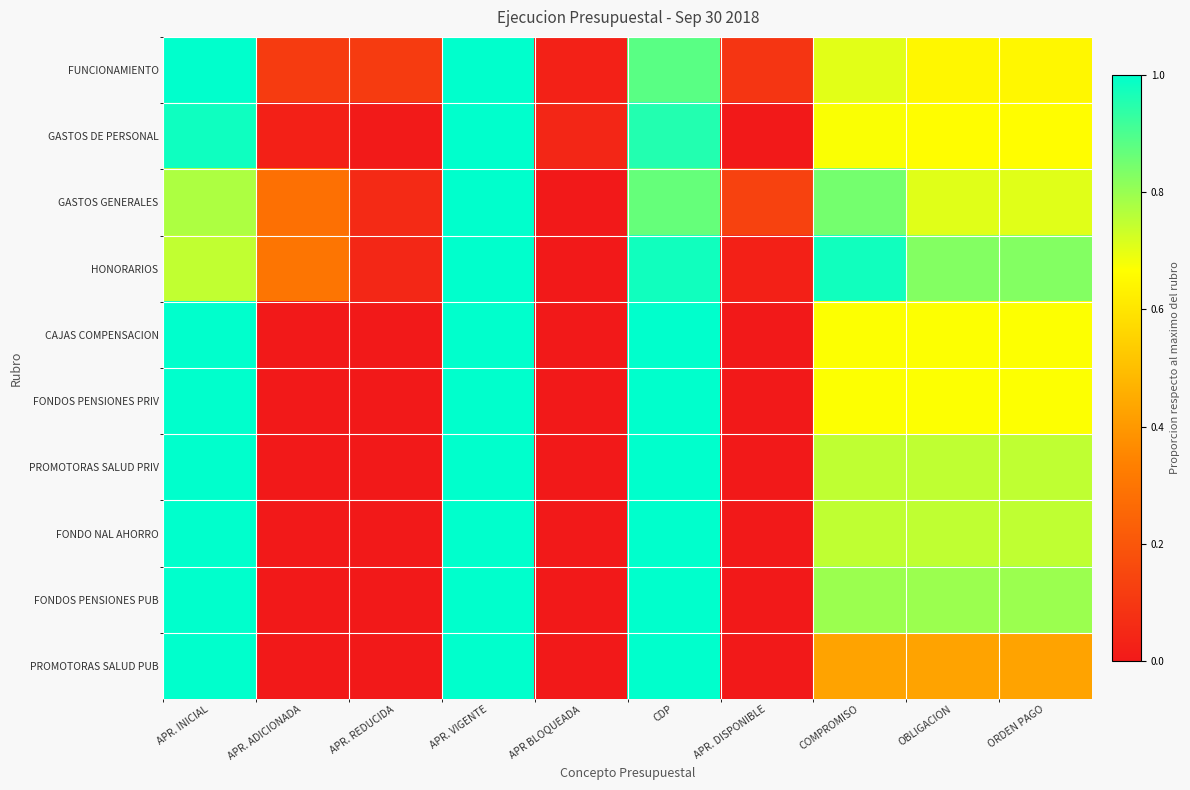

Reading left to right, transcribe all the data shown in this chart.

FUNCIONAMIENTO: APR. INICIAL=1.0	APR. ADICIONADA=0.1	APR. REDUCIDA=0.1	APR. VIGENTE=1.0	APR BLOQUEADA=0.0	CDP=0.9	APR. DISPONIBLE=0.1	COMPROMISO=0.7	OBLIGACION=0.6	ORDEN PAGO=0.6
GASTOS DE PERSONAL: APR. INICIAL=1.0	APR. ADICIONADA=0.0	APR. REDUCIDA=0.0	APR. VIGENTE=1.0	APR BLOQUEADA=0.0	CDP=1.0	APR. DISPONIBLE=0.0	COMPROMISO=0.7	OBLIGACION=0.7	ORDEN PAGO=0.7
GASTOS GENERALES: APR. INICIAL=0.8	APR. ADICIONADA=0.3	APR. REDUCIDA=0.1	APR. VIGENTE=1.0	APR BLOQUEADA=0.0	CDP=0.9	APR. DISPONIBLE=0.1	COMPROMISO=0.8	OBLIGACION=0.7	ORDEN PAGO=0.7
HONORARIOS: APR. INICIAL=0.7	APR. ADICIONADA=0.3	APR. REDUCIDA=0.0	APR. VIGENTE=1.0	APR BLOQUEADA=0.0	CDP=1.0	APR. DISPONIBLE=0.0	COMPROMISO=1.0	OBLIGACION=0.8	ORDEN PAGO=0.8
CAJAS COMPENSACION: APR. INICIAL=1.0	APR. ADICIONADA=0.0	APR. REDUCIDA=0.0	APR. VIGENTE=1.0	APR BLOQUEADA=0.0	CDP=1.0	APR. DISPONIBLE=0.0	COMPROMISO=0.7	OBLIGACION=0.7	ORDEN PAGO=0.7
FONDOS PENSIONES PRIV: APR. INICIAL=1.0	APR. ADICIONADA=0.0	APR. REDUCIDA=0.0	APR. VIGENTE=1.0	APR BLOQUEADA=0.0	CDP=1.0	APR. DISPONIBLE=0.0	COMPROMISO=0.7	OBLIGACION=0.7	ORDEN PAGO=0.7
PROMOTORAS SALUD PRIV: APR. INICIAL=1.0	APR. ADICIONADA=0.0	APR. REDUCIDA=0.0	APR. VIGENTE=1.0	APR BLOQUEADA=0.0	CDP=1.0	APR. DISPONIBLE=0.0	COMPROMISO=0.7	OBLIGACION=0.7	ORDEN PAGO=0.7
FONDO NAL AHORRO: APR. INICIAL=1.0	APR. ADICIONADA=0.0	APR. REDUCIDA=0.0	APR. VIGENTE=1.0	APR BLOQUEADA=0.0	CDP=1.0	APR. DISPONIBLE=0.0	COMPROMISO=0.7	OBLIGACION=0.7	ORDEN PAGO=0.7
FONDOS PENSIONES PUB: APR. INICIAL=1.0	APR. ADICIONADA=0.0	APR. REDUCIDA=0.0	APR. VIGENTE=1.0	APR BLOQUEADA=0.0	CDP=1.0	APR. DISPONIBLE=0.0	COMPROMISO=0.8	OBLIGACION=0.8	ORDEN PAGO=0.8
PROMOTORAS SALUD PUB: APR. INICIAL=1.0	APR. ADICIONADA=0.0	APR. REDUCIDA=0.0	APR. VIGENTE=1.0	APR BLOQUEADA=0.0	CDP=1.0	APR. DISPONIBLE=0.0	COMPROMISO=0.4	OBLIGACION=0.4	ORDEN PAGO=0.4